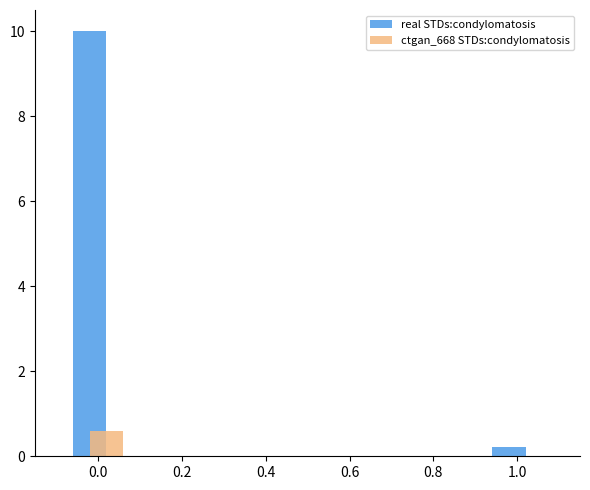

Which series has the widest spread of values?

real STDs:condylomatosis